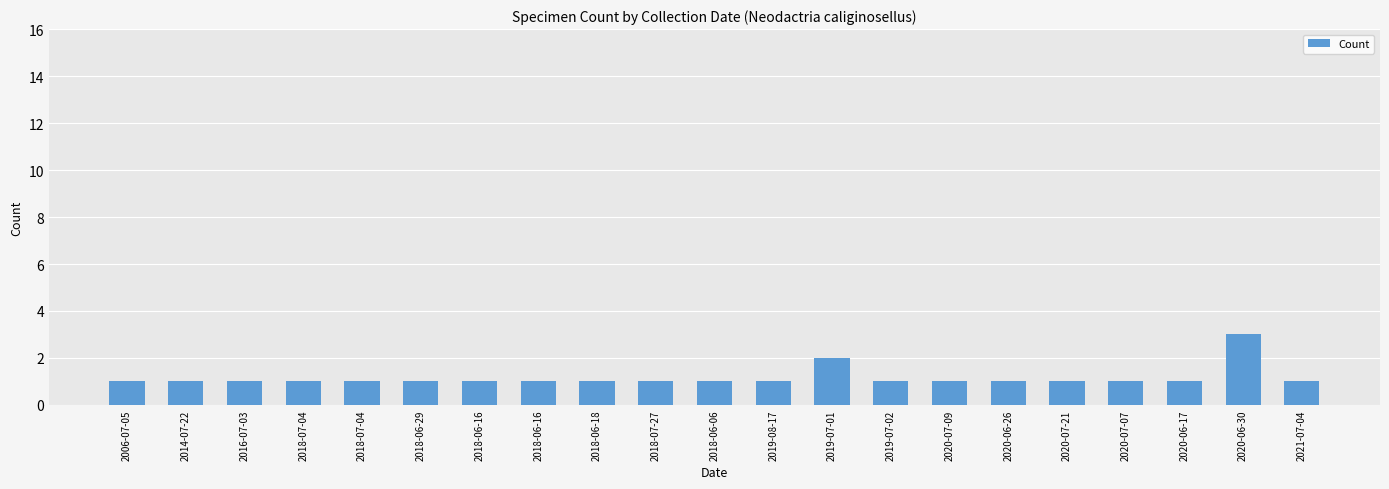

Between 2018-06-06 and 2020-06-30, which is larger?

2020-06-30